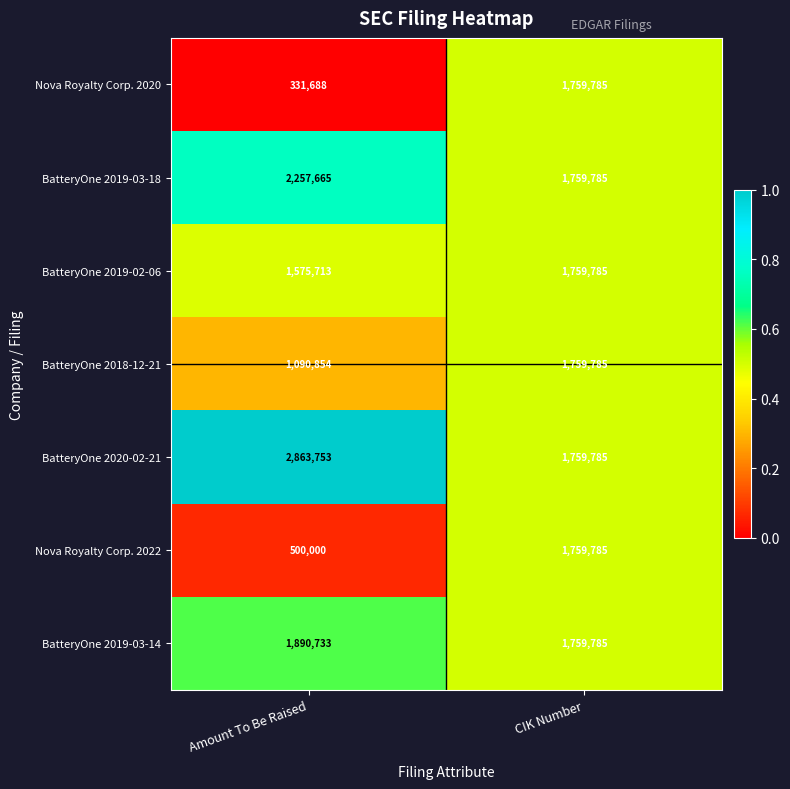

What is the difference between the maximum and minimum values in the BatteryOne 2019-02-06 series?

184072